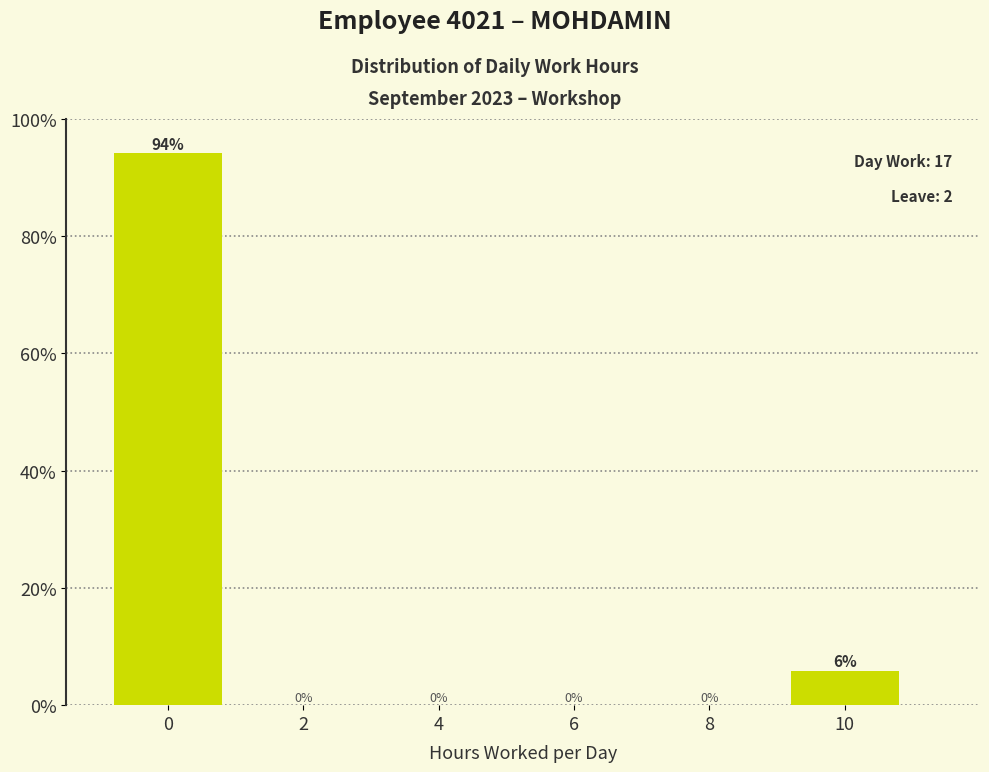

What is the maximum value shown in the chart?

94.1